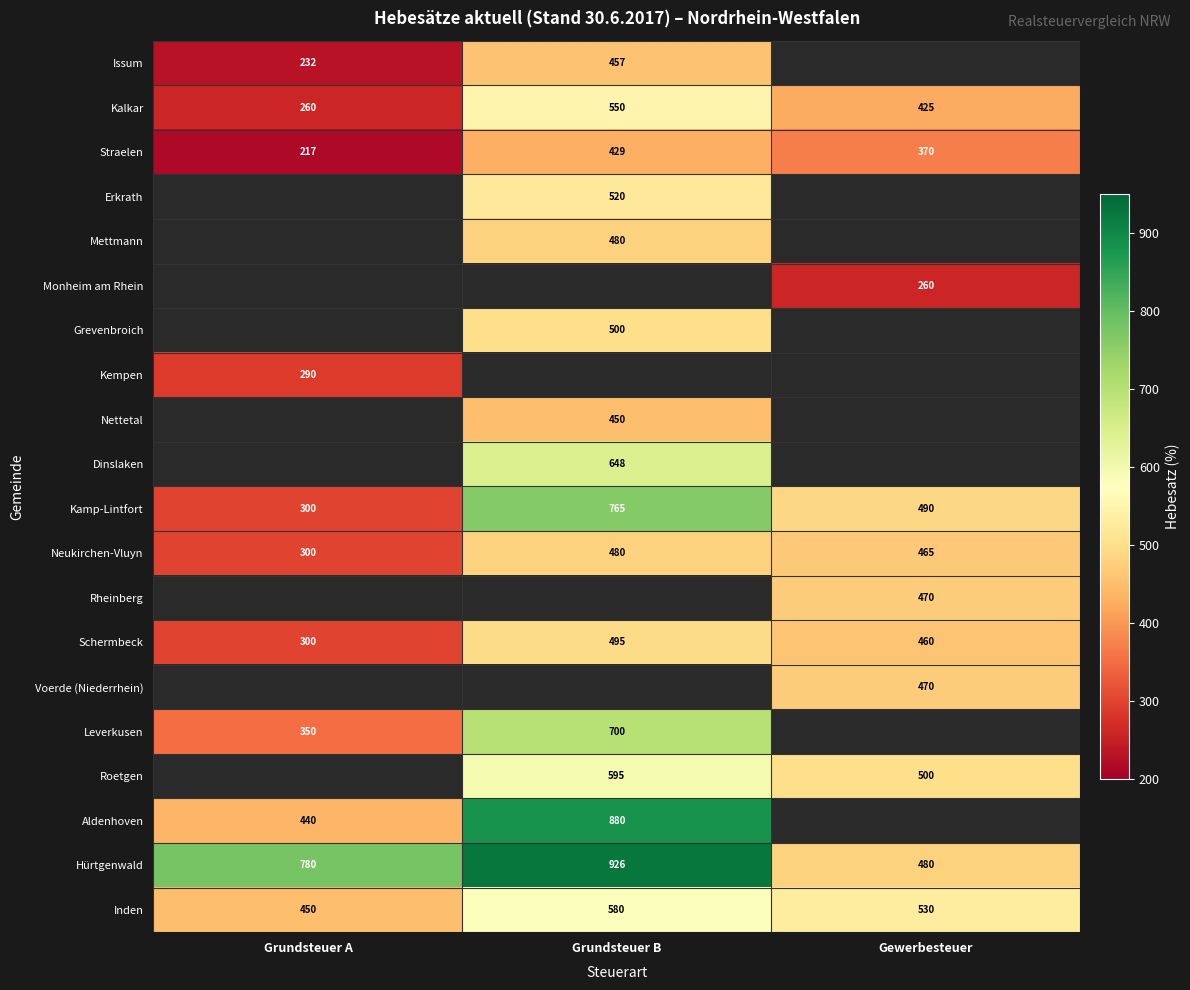

What is the minimum value shown in the chart?

217.0